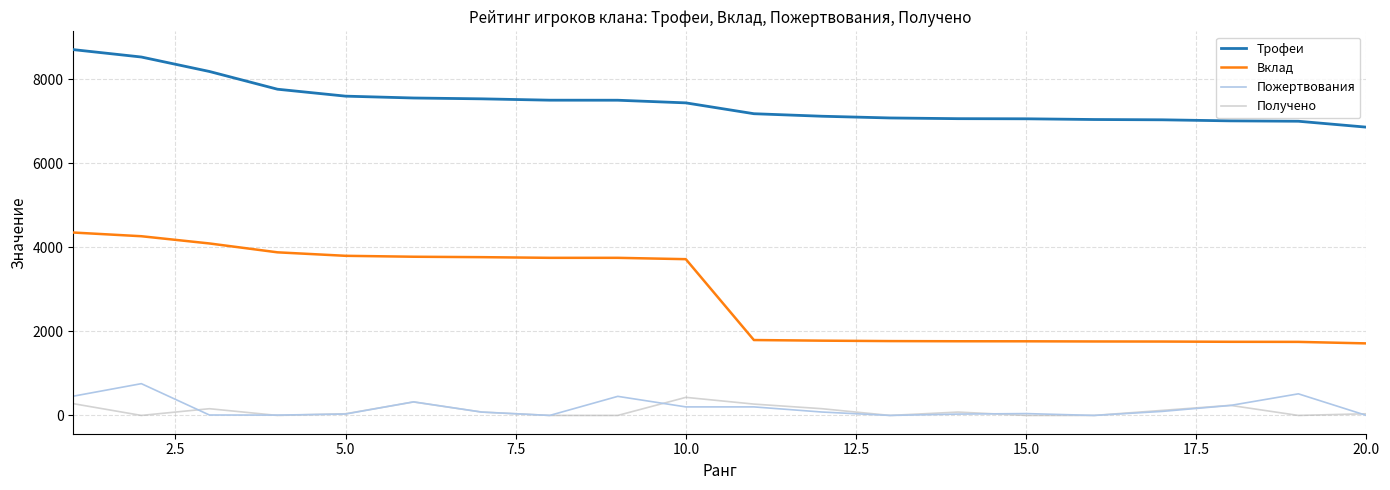

True or false: Вклад and Пожертвования cross at least once.

False